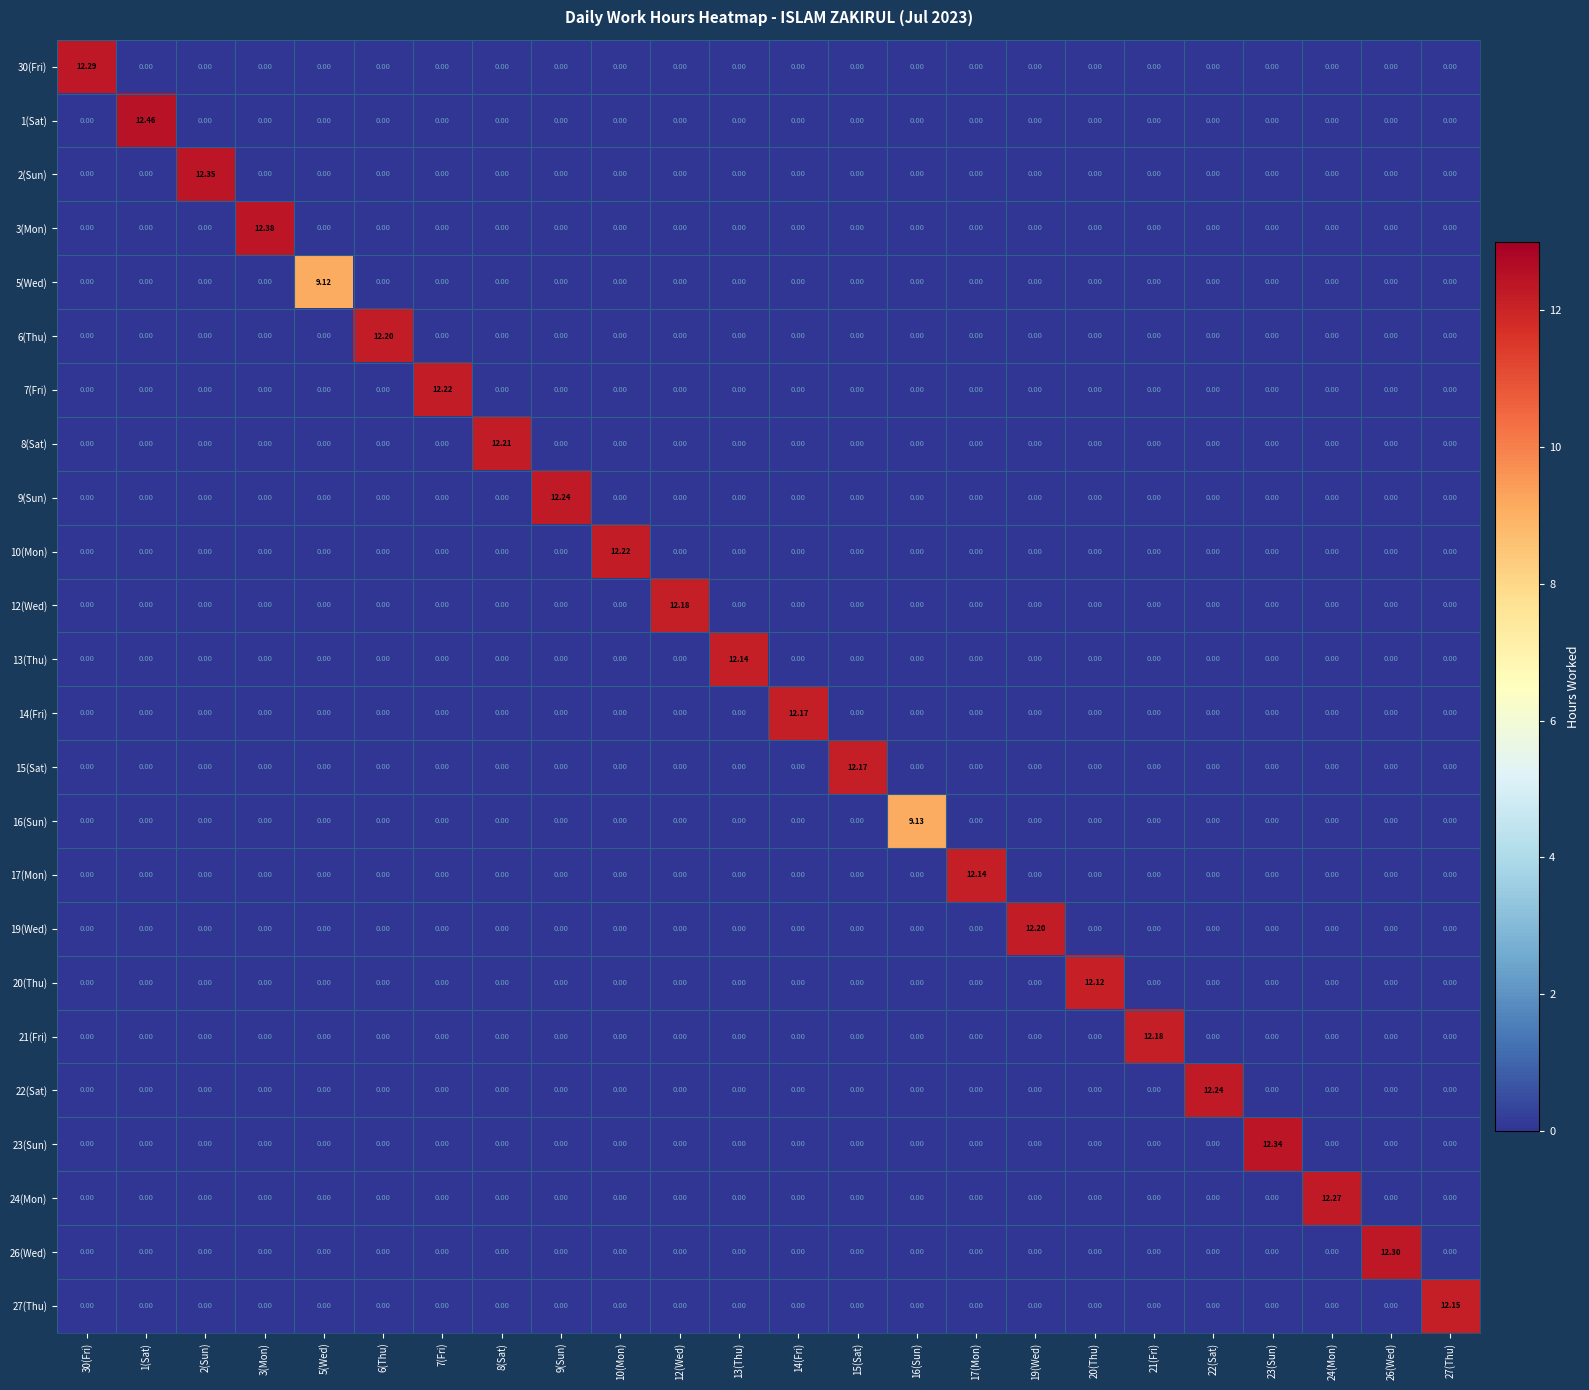

Rank the series at 17(Mon) from highest to lowest value.

17(Mon), 30(Fri), 1(Sat), 2(Sun), 3(Mon), 5(Wed), 6(Thu), 7(Fri), 8(Sat), 9(Sun), 10(Mon), 12(Wed), 13(Thu), 14(Fri), 15(Sat), 16(Sun), 19(Wed), 20(Thu), 21(Fri), 22(Sat), 23(Sun), 24(Mon), 26(Wed), 27(Thu)